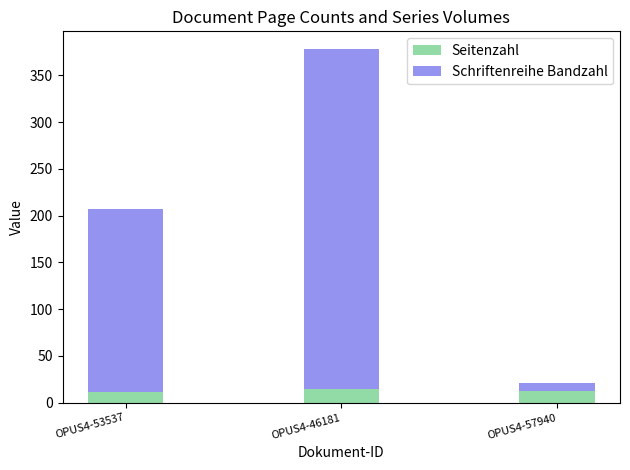

The Seitenzahl series shows 15 at OPUS4-46181. True or false?

True